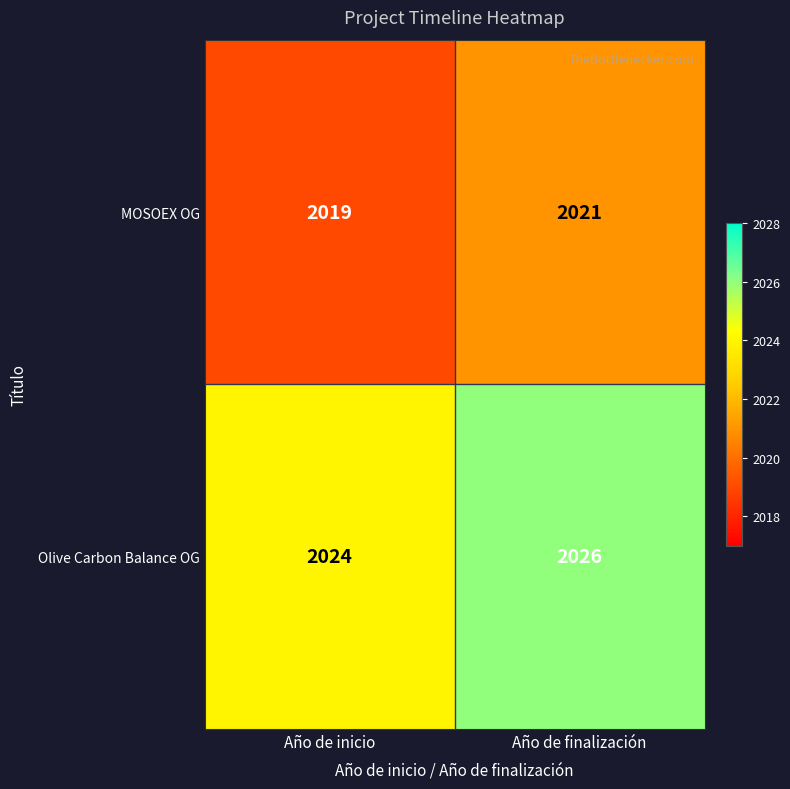

Reading left to right, list all the values displayed in this chart.

MOSOEX OG: Año de inicio=2019	Año de finalización=2021
Olive Carbon Balance OG: Año de inicio=2024	Año de finalización=2026